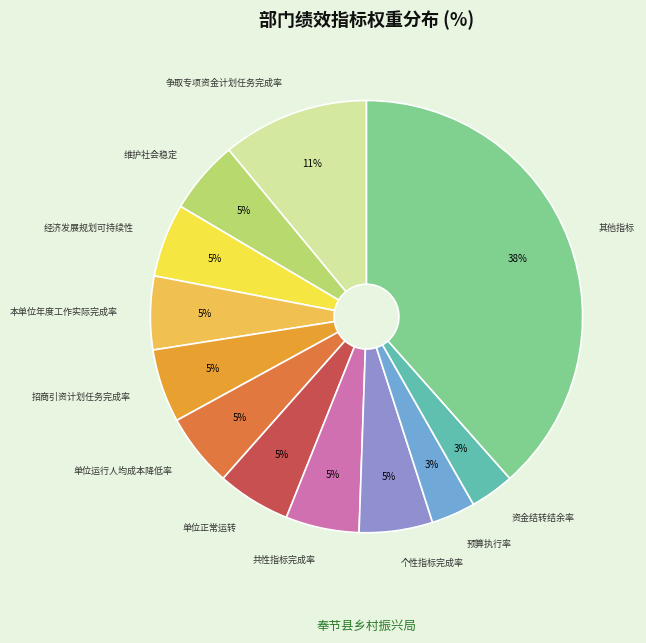

How many segments does this pie chart have?

12